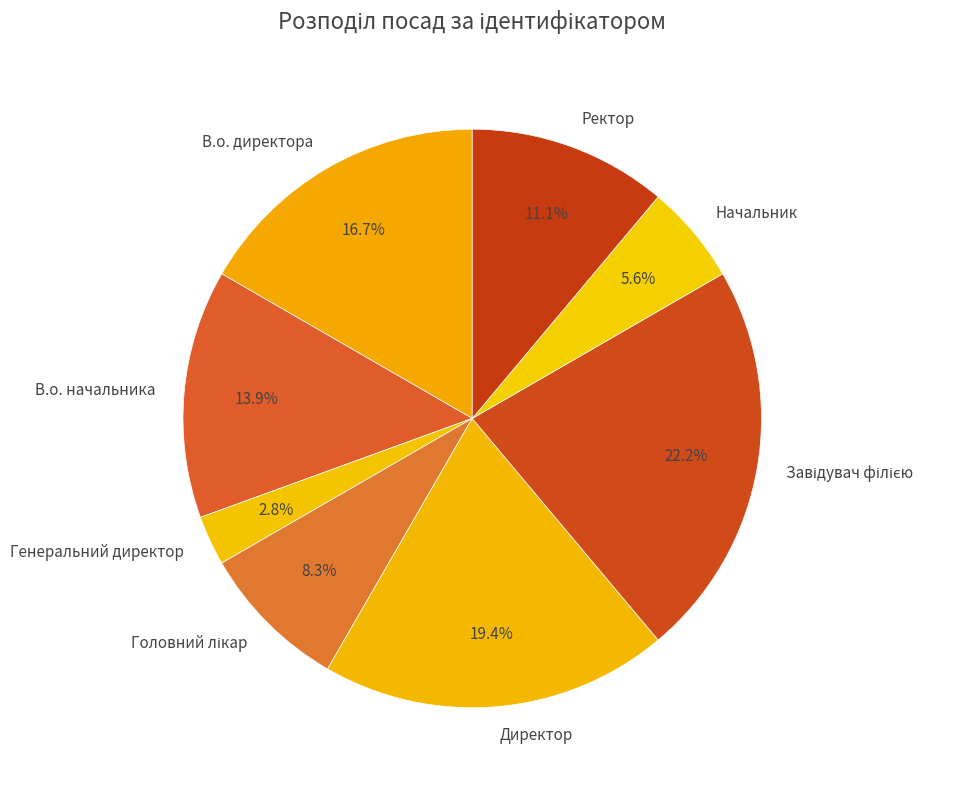

Which slice is the smallest?

Генеральний директор